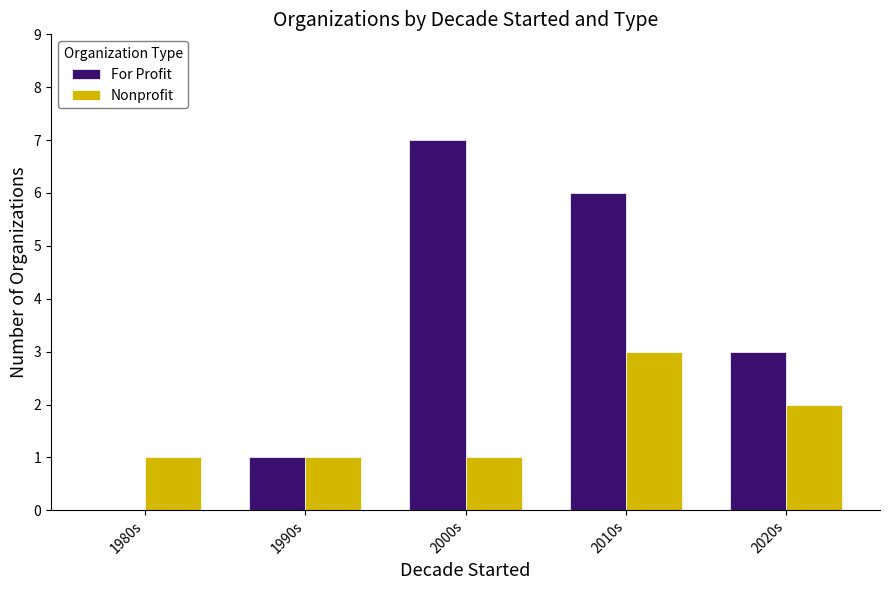

What is the maximum value for Nonprofit?

3